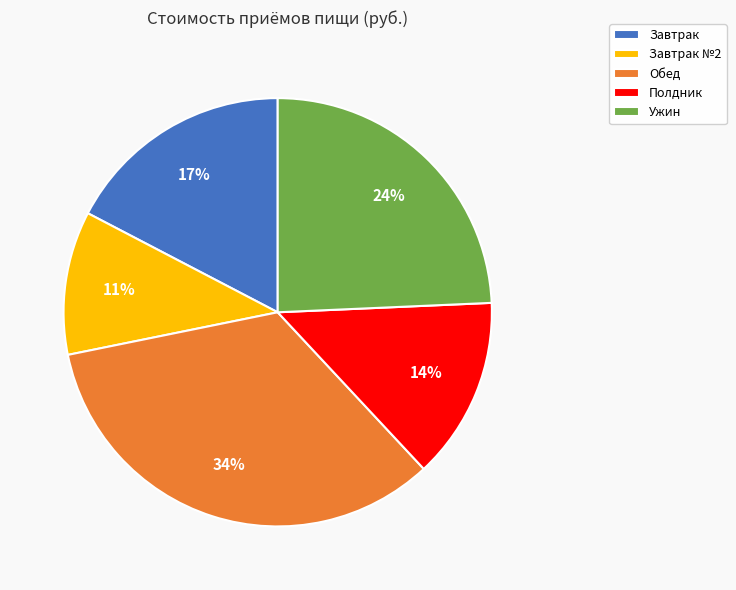

Does any single category account for the majority?

No